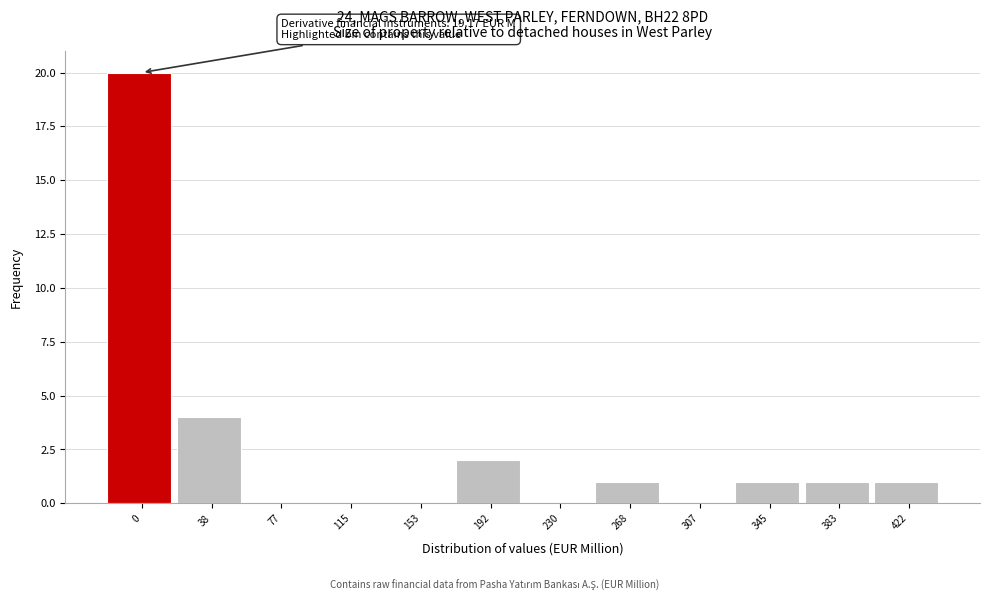

Reading left to right, extract all data points from this chart.

0=20	38=4	77=0	115=0	153=0	192=2	230=0	268=1	307=0	345=1	383=1	422=1